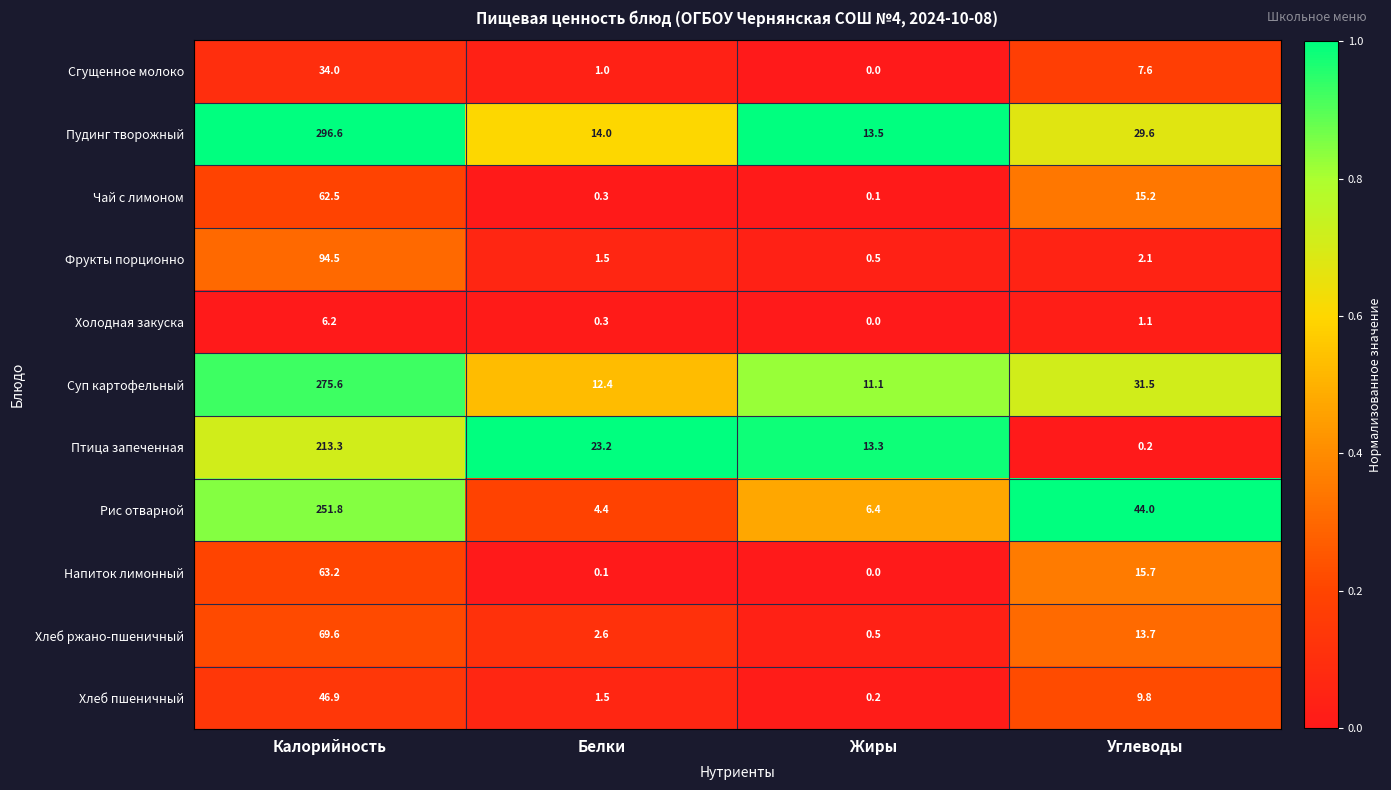

Rank the series at Углеводы from highest to lowest value.

Рис отварной, Суп картофельный, Пудинг творожный, Напиток лимонный, Чай с лимоном, Хлеб ржано-пшеничный, Хлеб пшеничный, Сгущенное молоко, Фрукты порционно, Холодная закуска, Птица запеченная